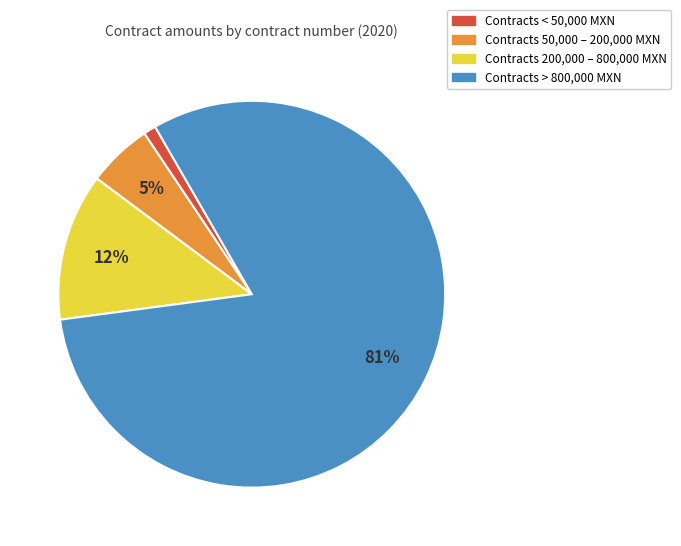

To the nearest percent, what percentage of the pie is Contracts < 50,000 MXN?

1%